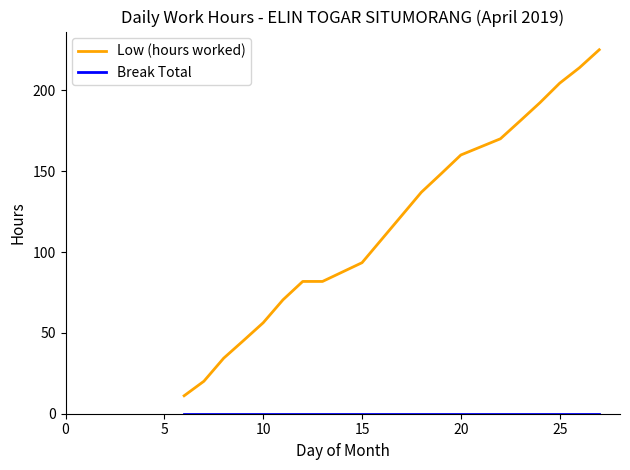

Which series has the largest total across all categories?

Low (hours worked)